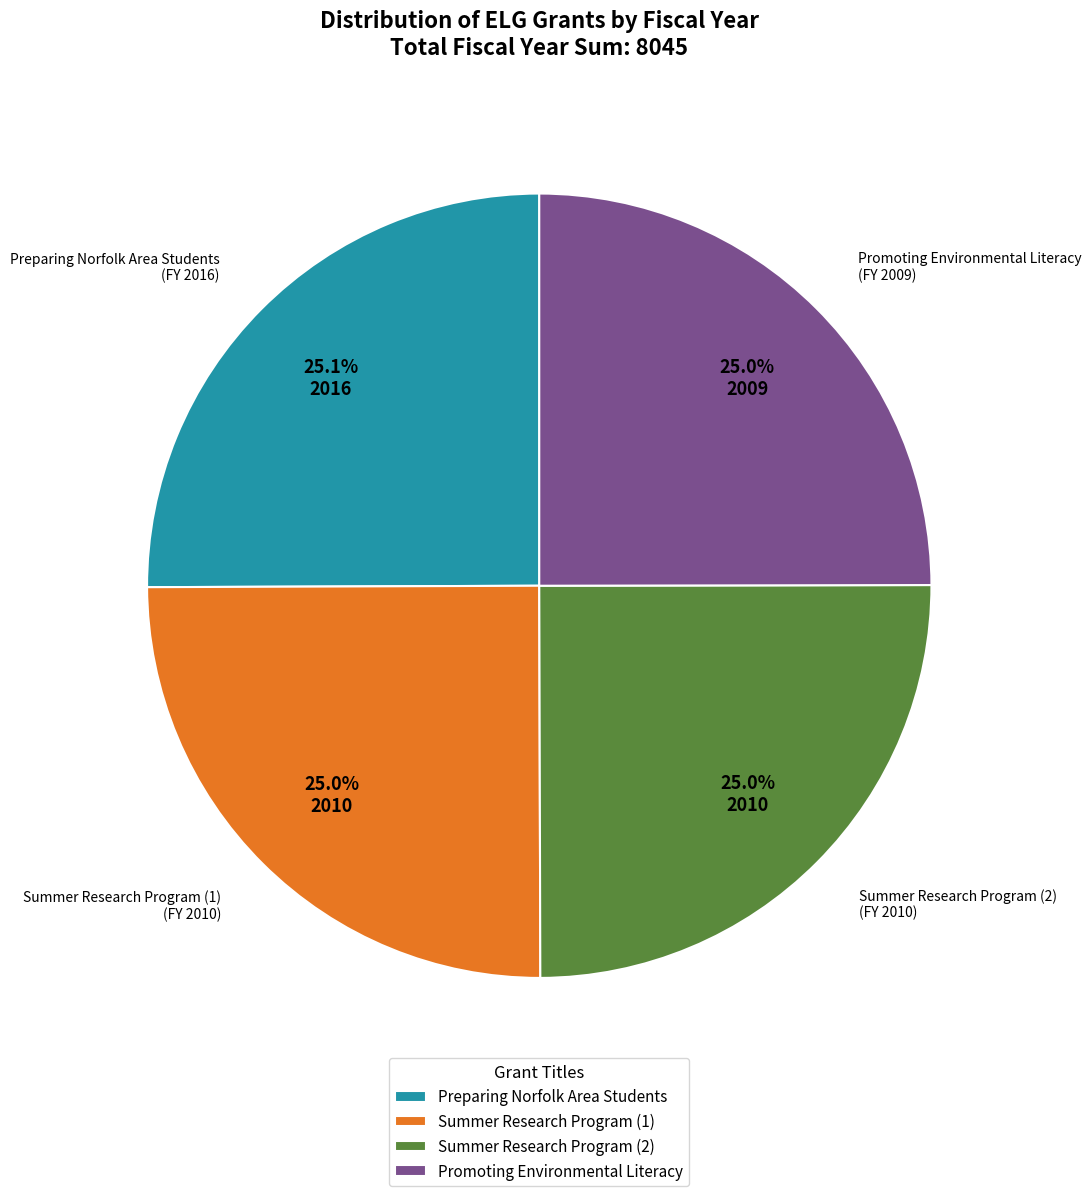

The Preparing Norfolk Area Students slice represents 16% of the pie. True or false?

False